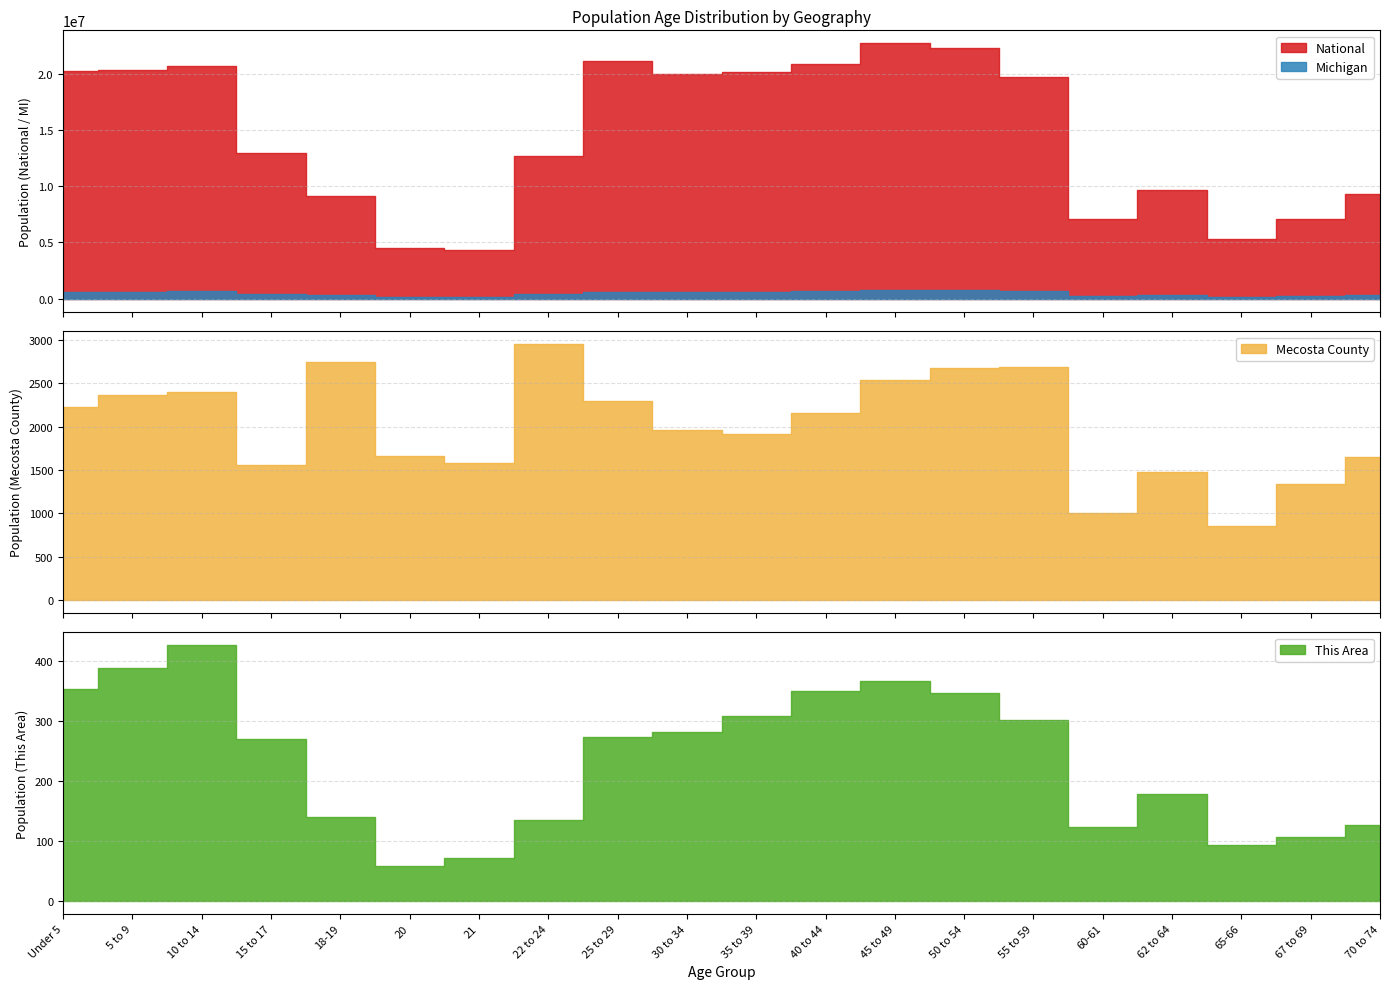

The value of Michigan at 40 to 44 is 1001328. True or false?

False